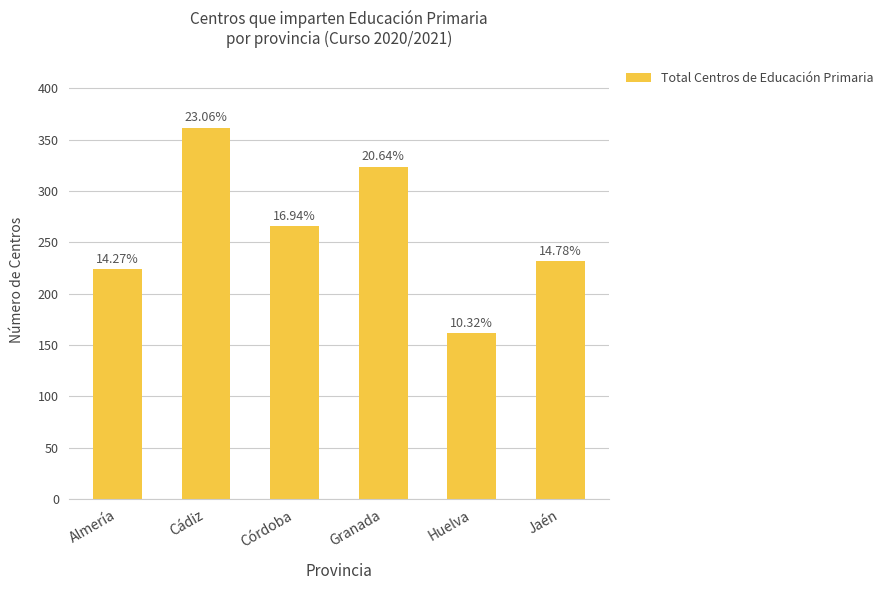

List the labels in order of value, smallest first.

Huelva, Almería, Jaén, Córdoba, Granada, Cádiz